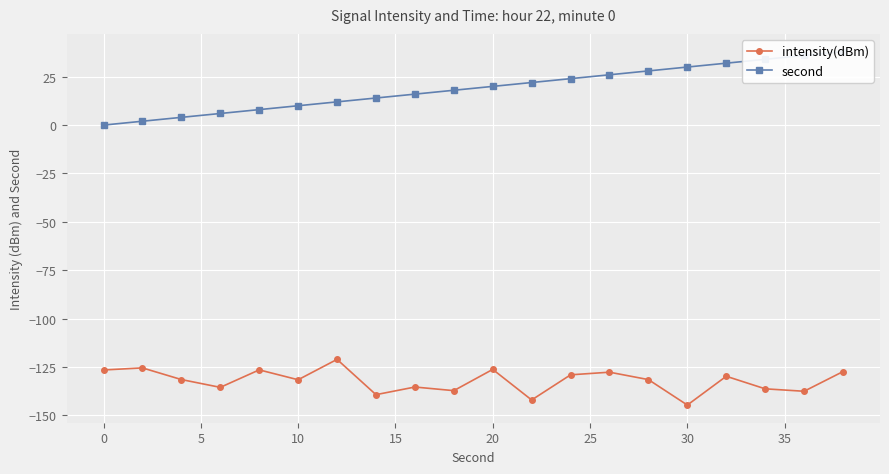

What is the highest value of the intensity(dBm) series?

-121.1